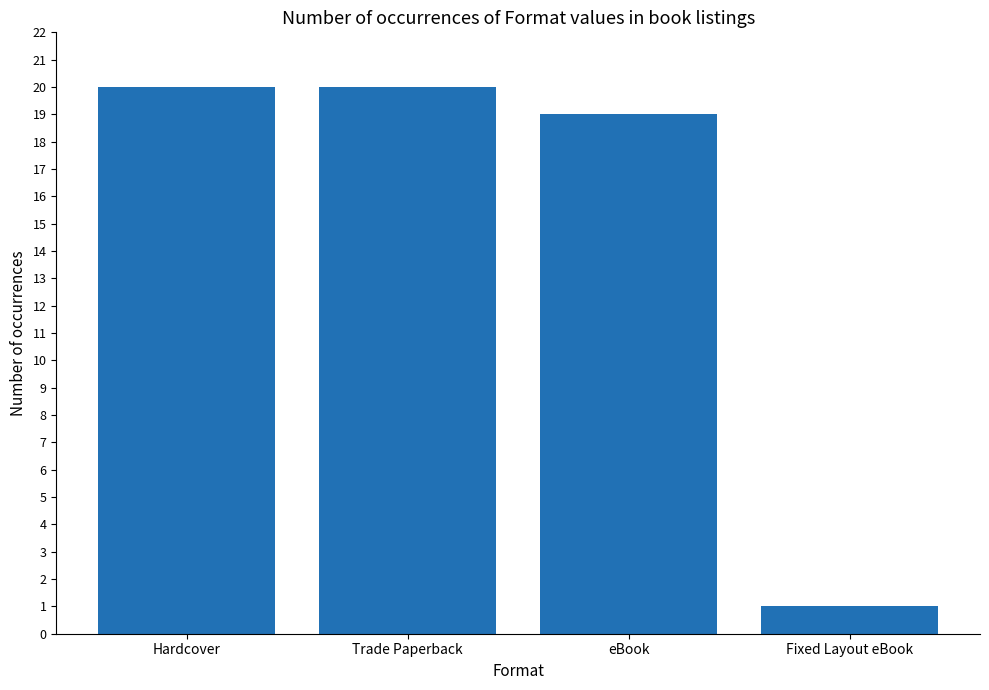

Reading left to right, transcribe all the data shown in this chart.

20	20	19	1